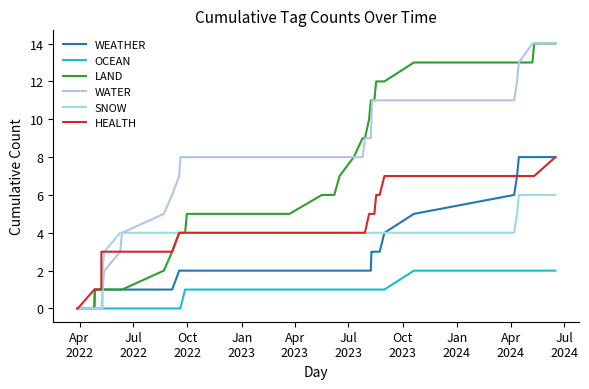

How many values in the HEALTH series exceed 4?

15